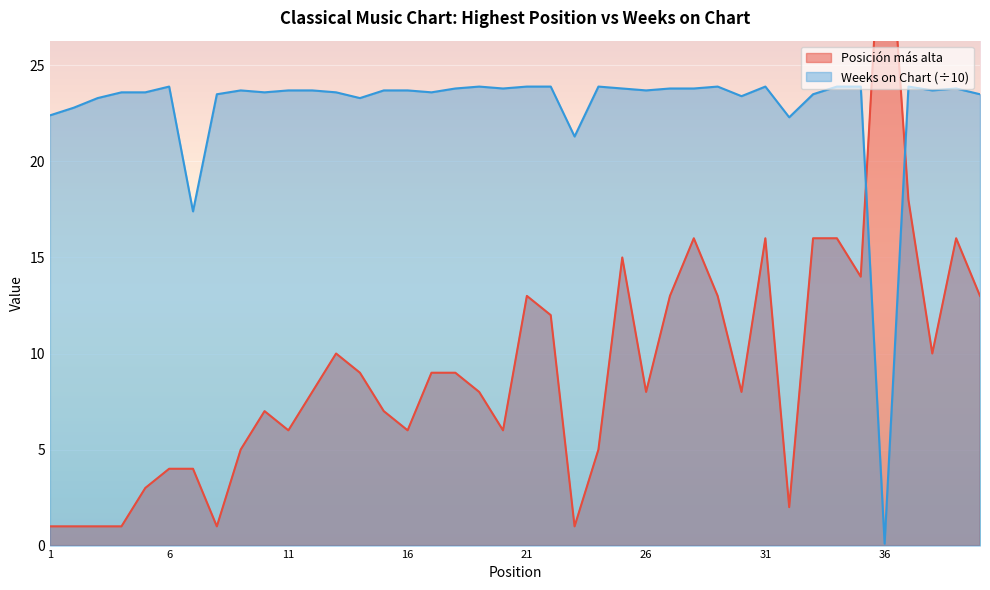

What is the difference between the maximum and minimum values in the Posición más alta series?

35.0